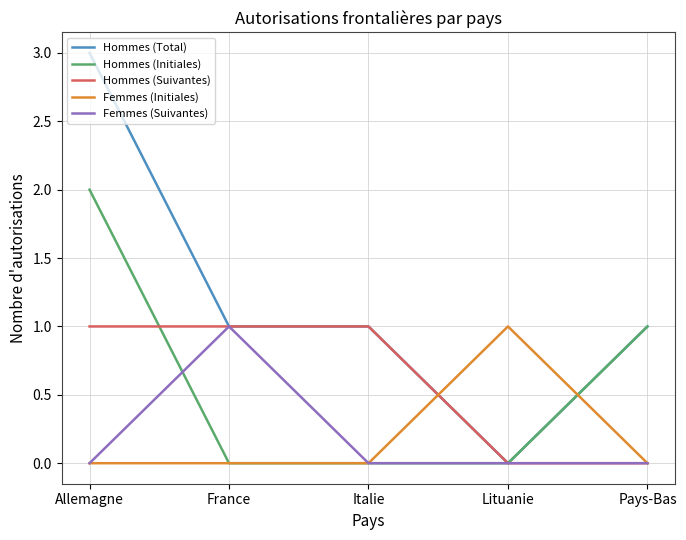

The Femmes (Suivantes) series shows 1 at Lituanie. True or false?

False